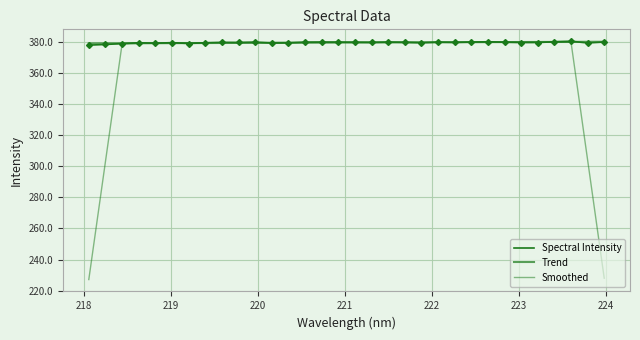

In Smoothed, how many points are lower than both neighbors (excluding endpoints)?

5